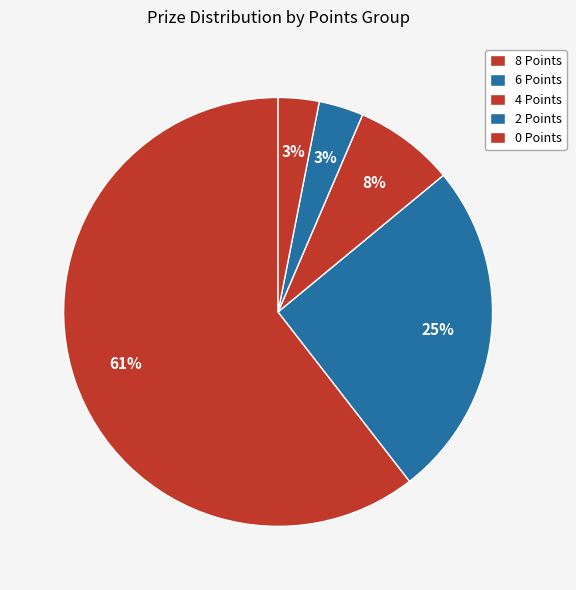

How many segments does this pie chart have?

5